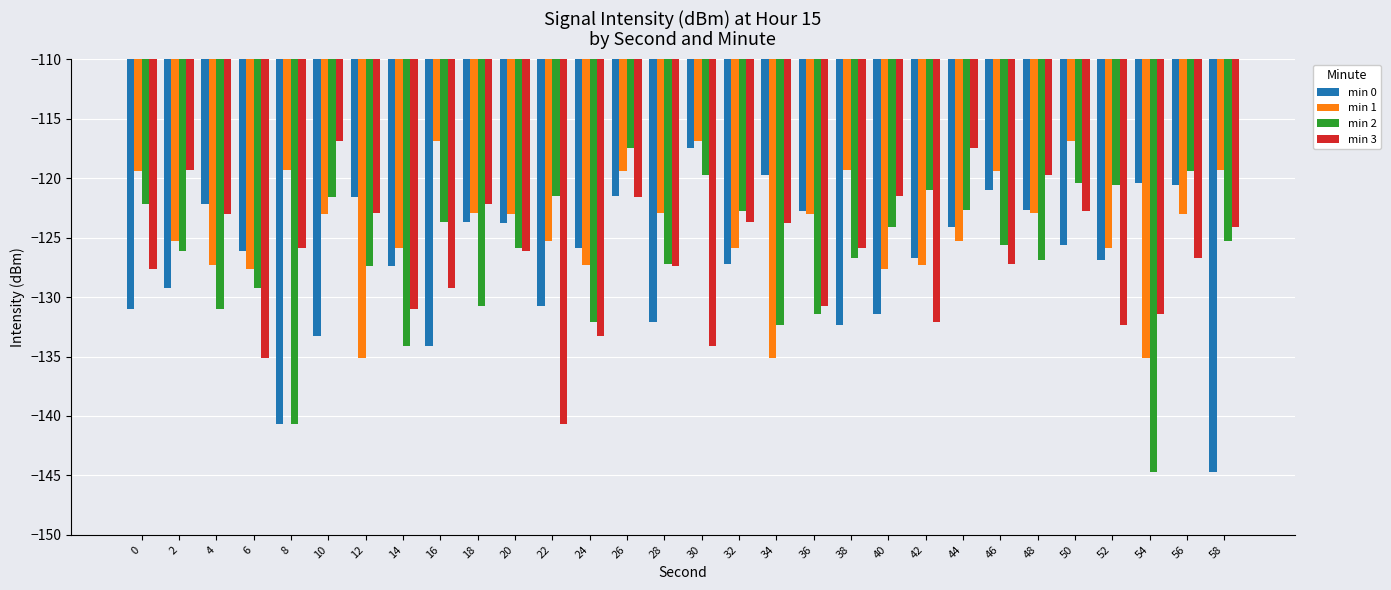

Are the bars horizontal?

No